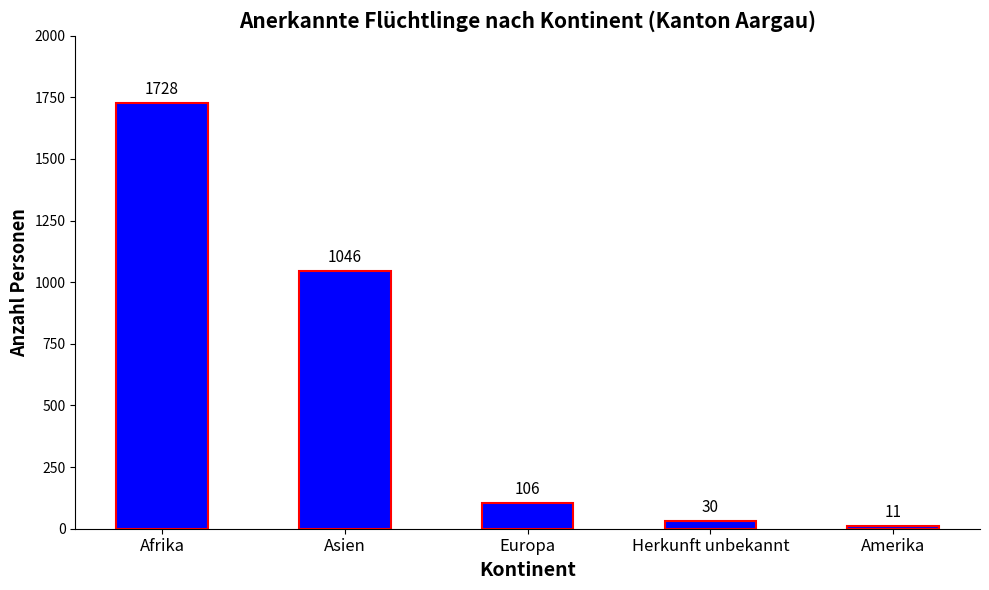

What is the minimum value shown in the chart?

11